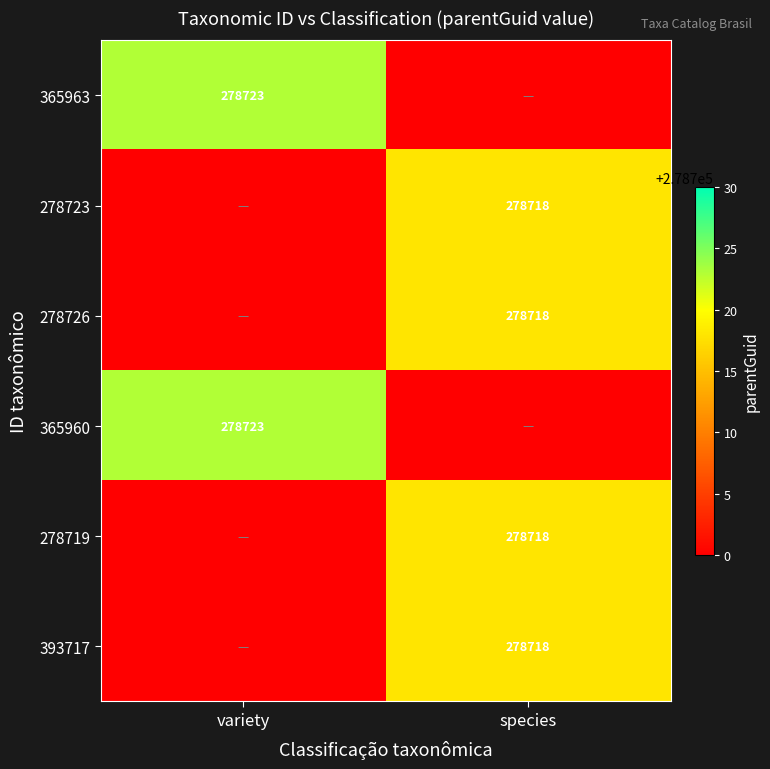

The 365963 series shows 278723 at variety. True or false?

True